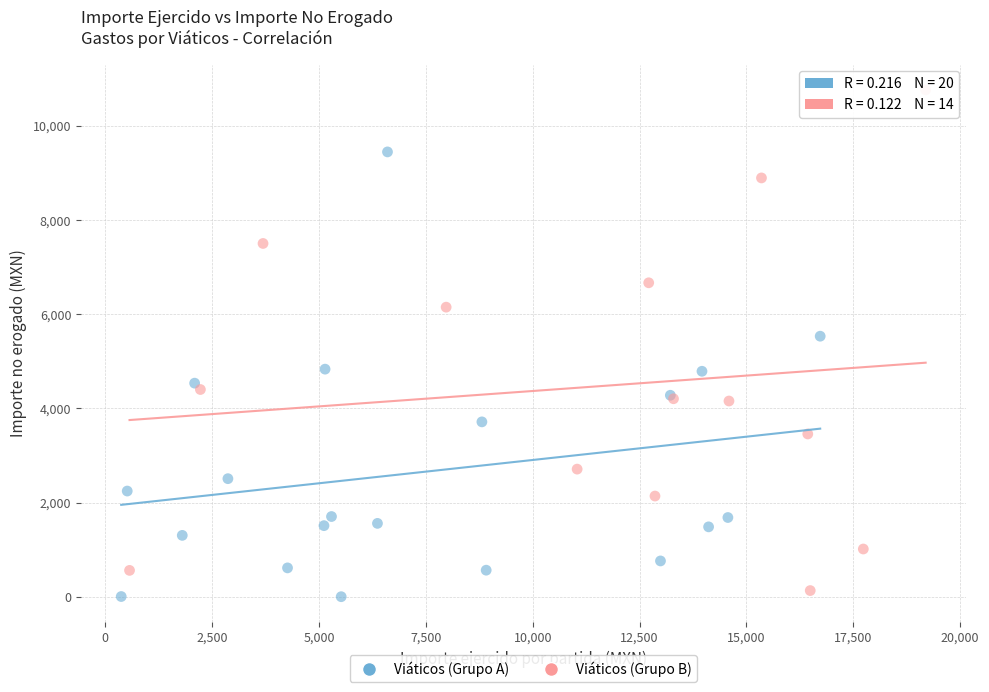

Which series has the largest Y range (max minus min)?

Viáticos (Grupo B)